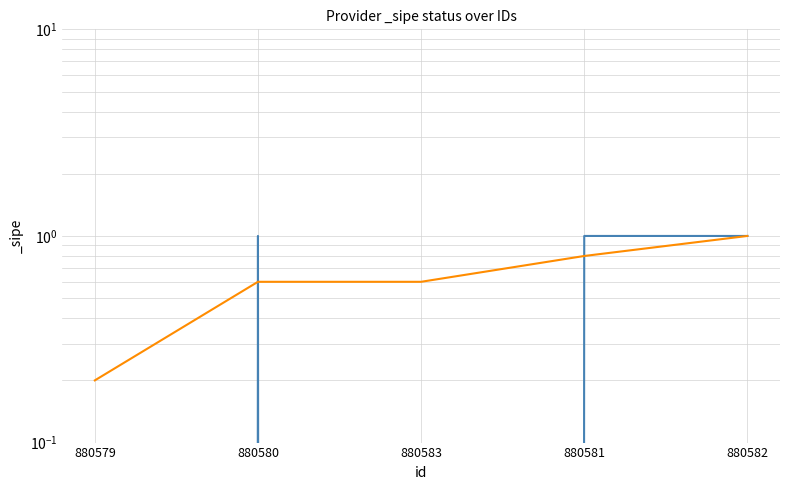

What is the difference between the highest and lowest values at 880579?

0.2